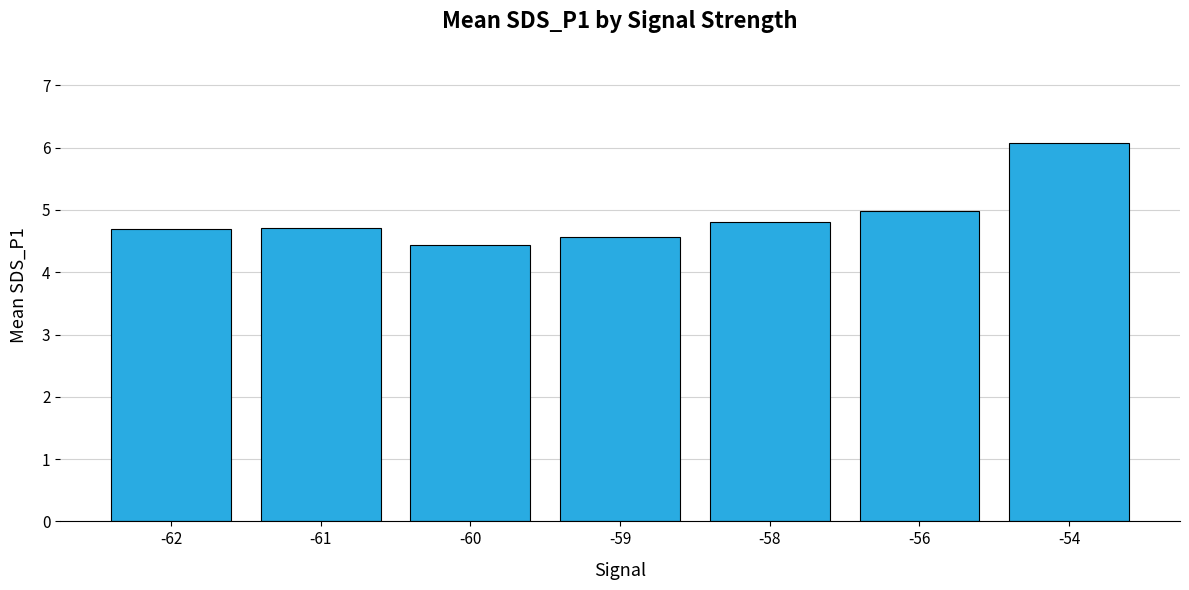

Reading left to right, transcribe all the data shown in this chart.

4.7	4.7	4.4	4.6	4.8	5.0	6.1